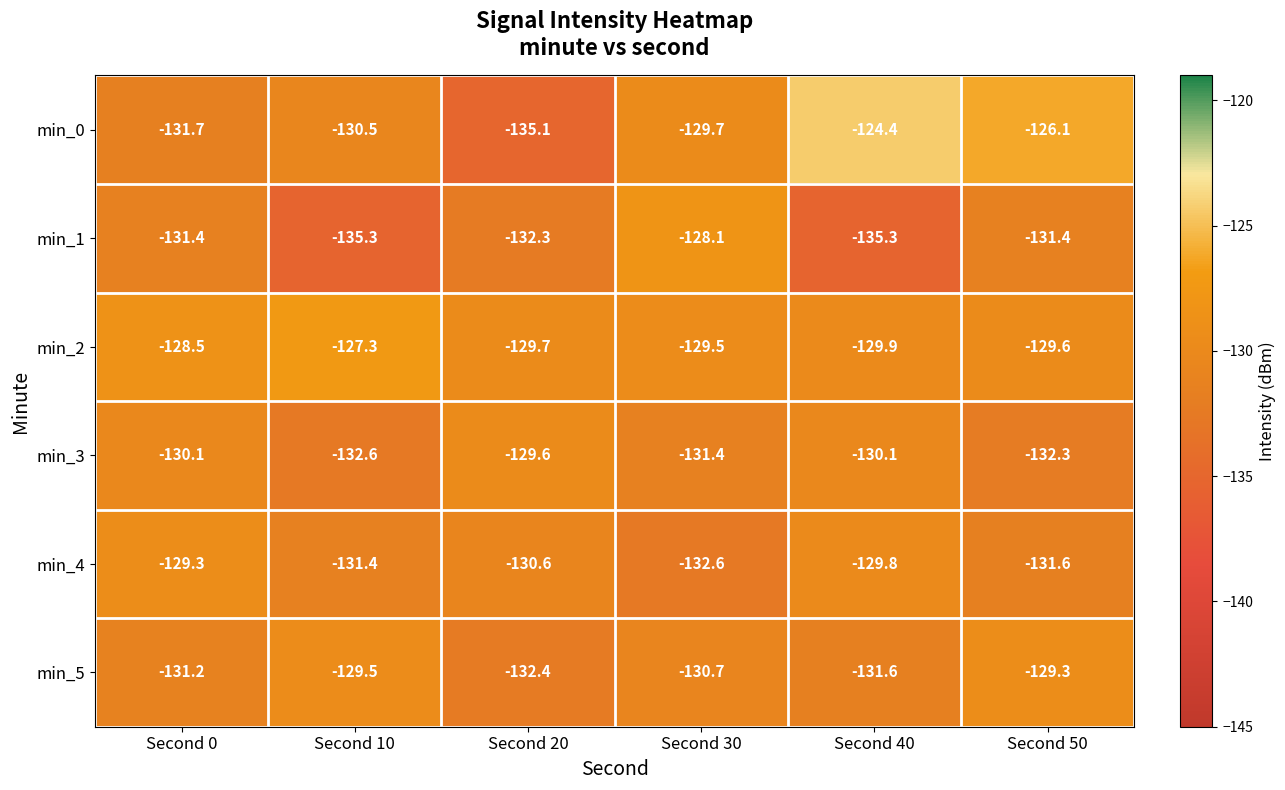

The value of min_3 at Second 40 is -130.1. True or false?

True